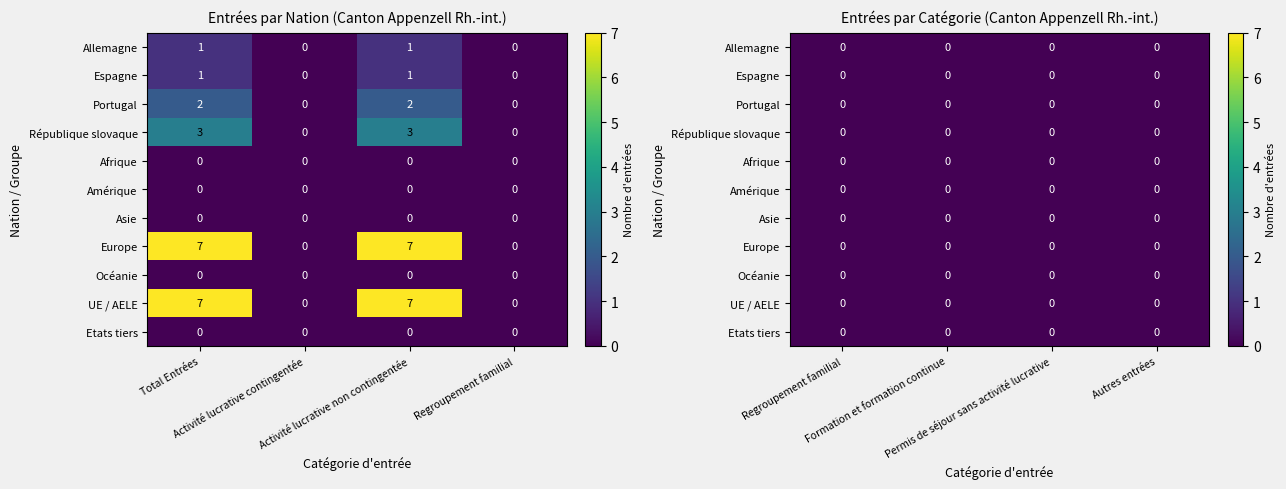

Reading left to right, transcribe all the data shown in this chart.

Allemagne: 0=1	1=0	2=1	3=0	4=0	5=0	6=0
Espagne: 0=1	1=0	2=1	3=0	4=0	5=0	6=0
Portugal: 0=2	1=0	2=2	3=0	4=0	5=0	6=0
République slovaque: 0=3	1=0	2=3	3=0	4=0	5=0	6=0
Afrique: 0=0	1=0	2=0	3=0	4=0	5=0	6=0
Amérique: 0=0	1=0	2=0	3=0	4=0	5=0	6=0
Asie: 0=0	1=0	2=0	3=0	4=0	5=0	6=0
Europe: 0=7	1=0	2=7	3=0	4=0	5=0	6=0
Océanie: 0=0	1=0	2=0	3=0	4=0	5=0	6=0
UE / AELE: 0=7	1=0	2=7	3=0	4=0	5=0	6=0
Etats tiers: 0=0	1=0	2=0	3=0	4=0	5=0	6=0